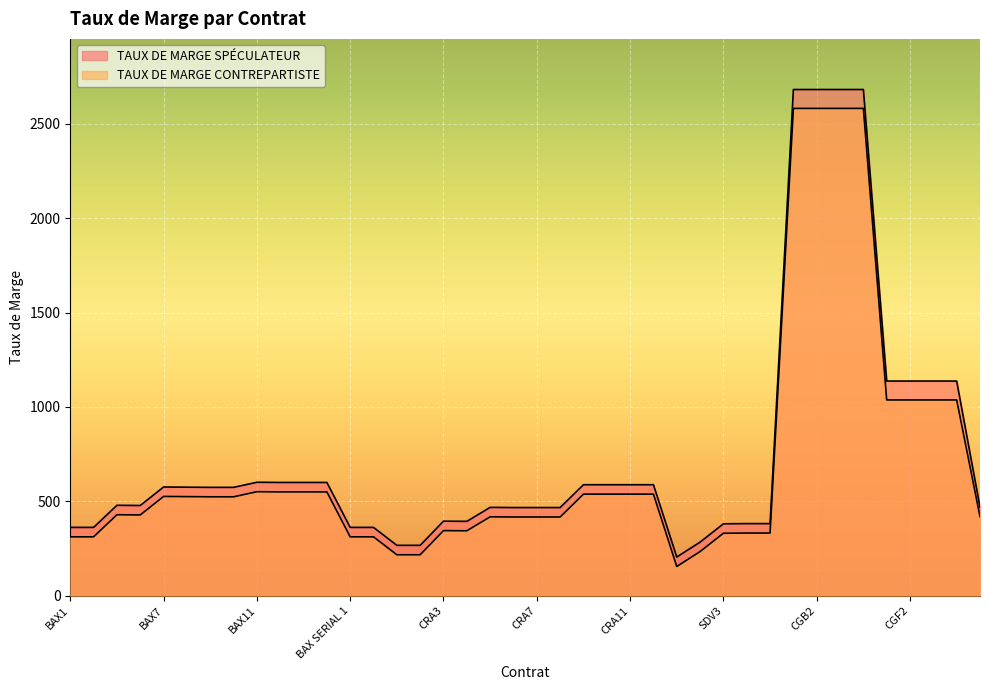

True or false: TAUX DE MARGE SPÉCULATEUR has more than 0 points higher than both neighbors.

True